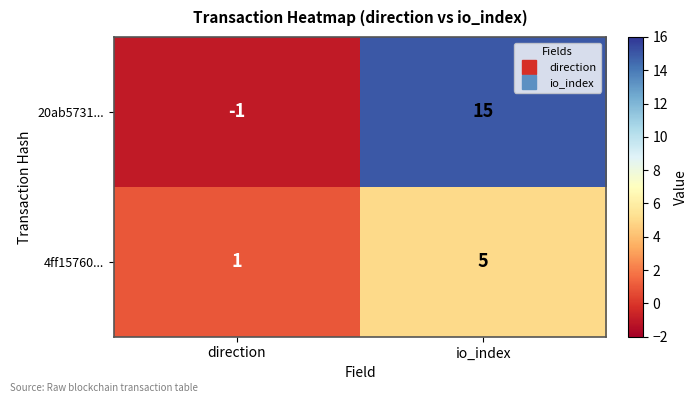

Where is 20ab5731... nearest to the value 7?

direction